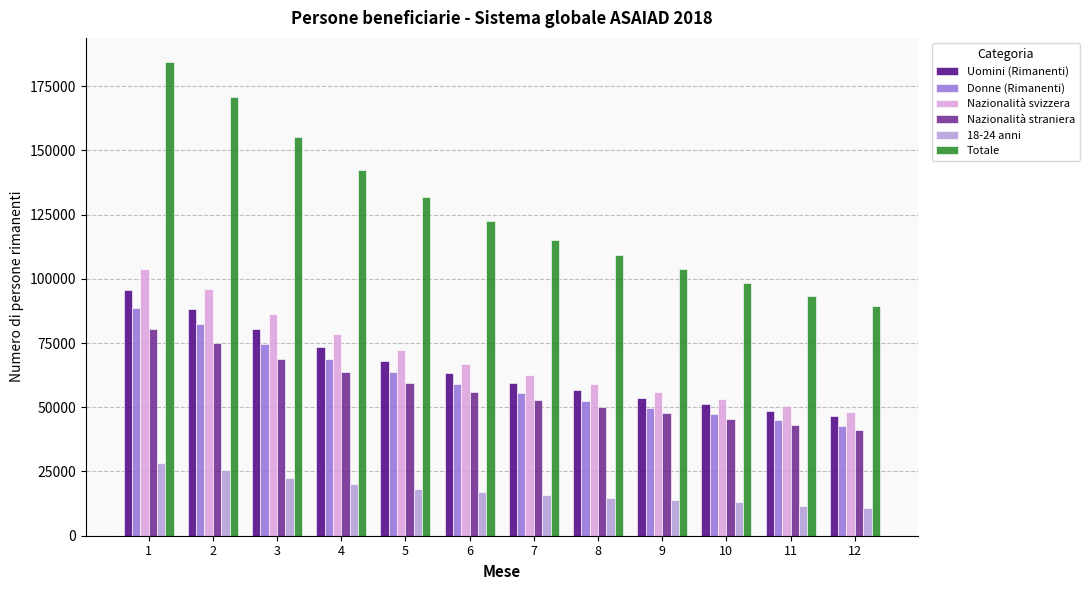

The Nazionalità svizzera series shows 112076 at 6. True or false?

False